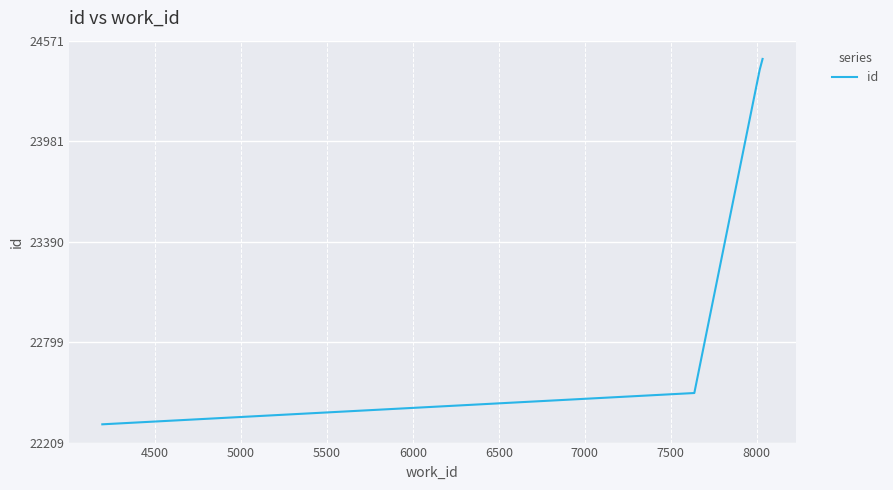

What is the smallest value displayed?

22316